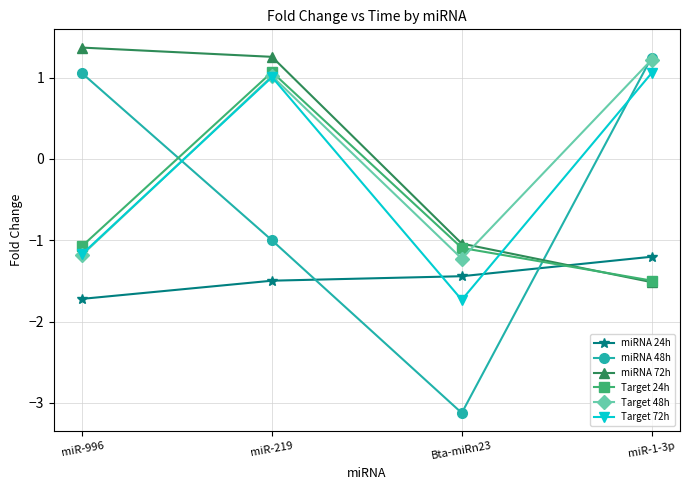

What is the total value across all series at miR-1-3p?

-0.7